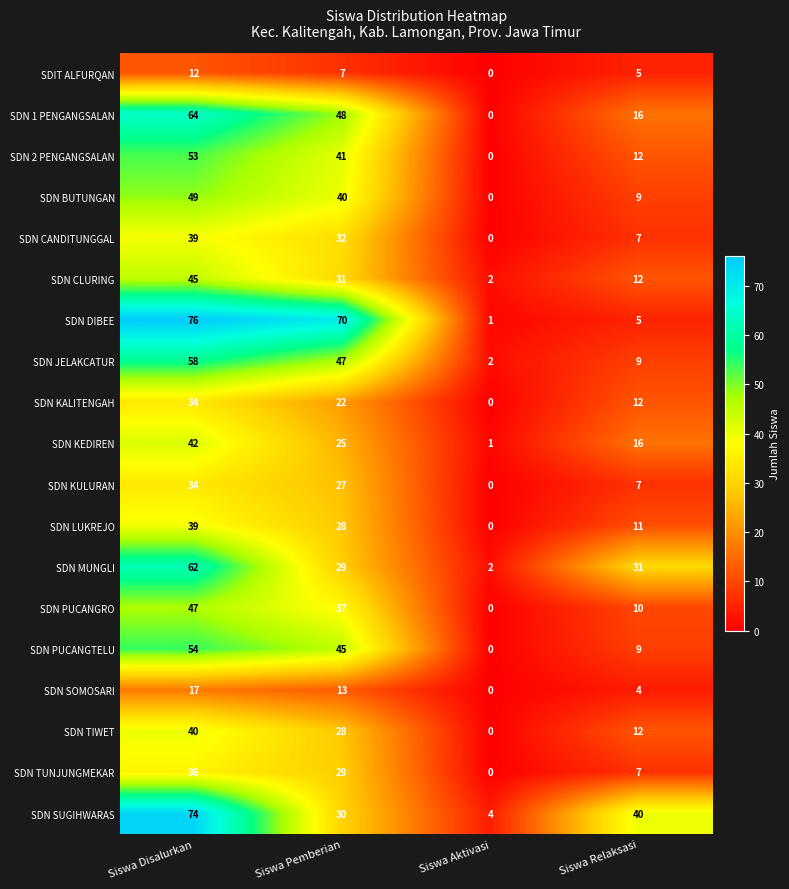

True or false: SDN CLURING has a value of 1 at Siswa Aktivasi.

False